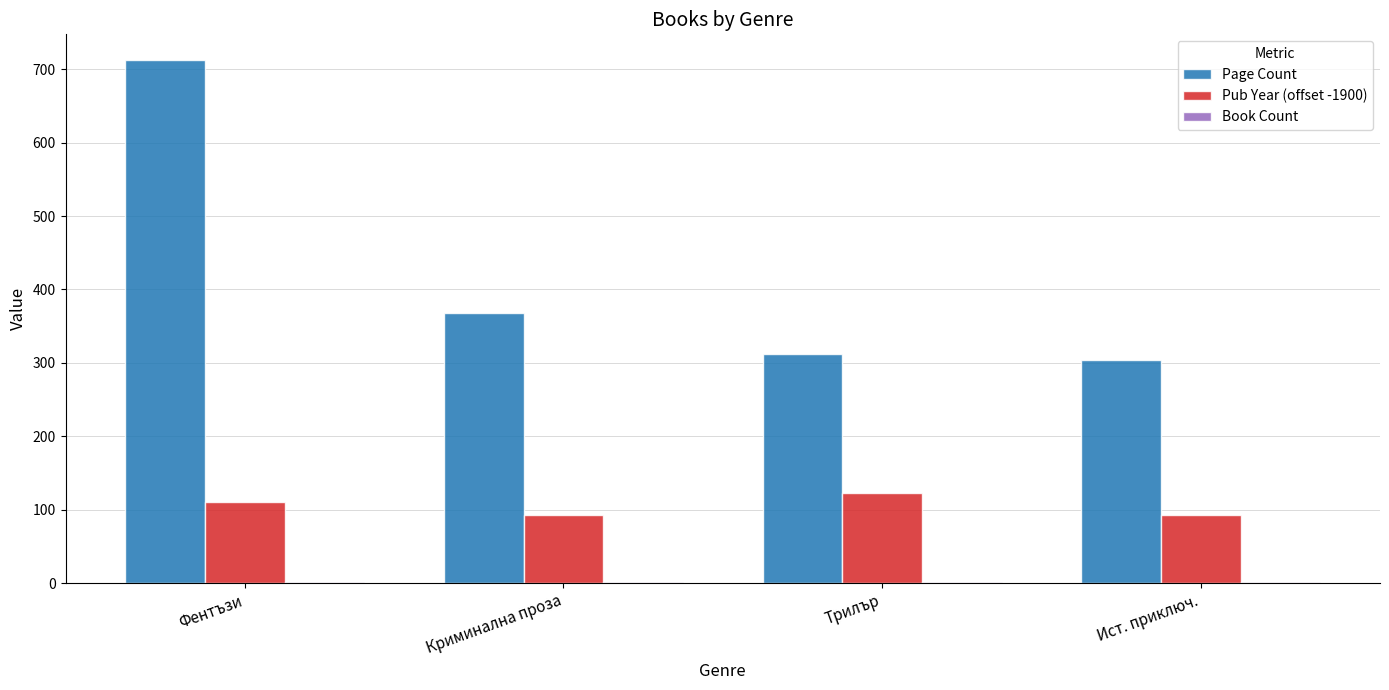

What is the difference between the Pub Year (offset -1900) values at Трилър and Криминална проза?

30